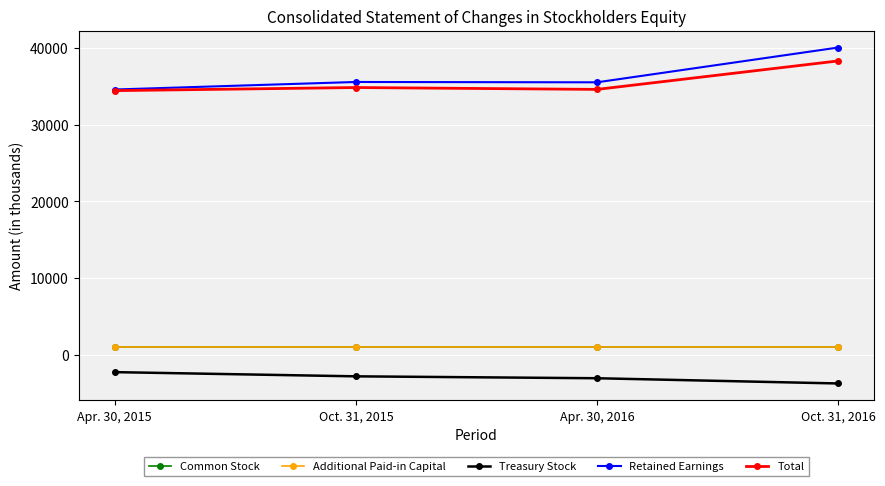

What is the spread (max minus min) of values at Apr. 30, 2015?

36831